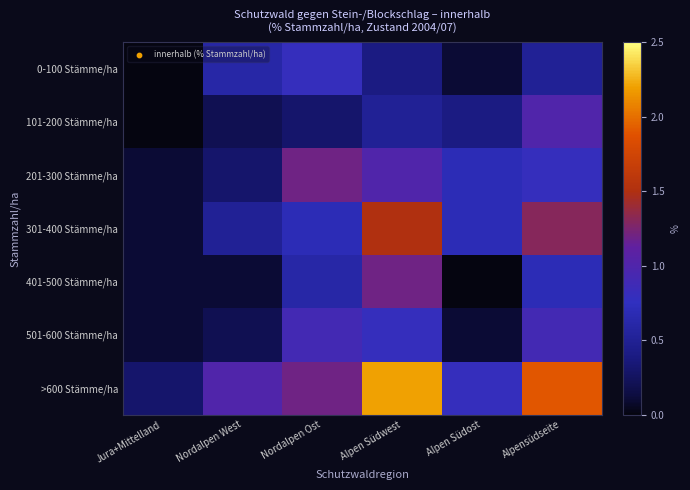

What is the greatest value displayed?

2.2